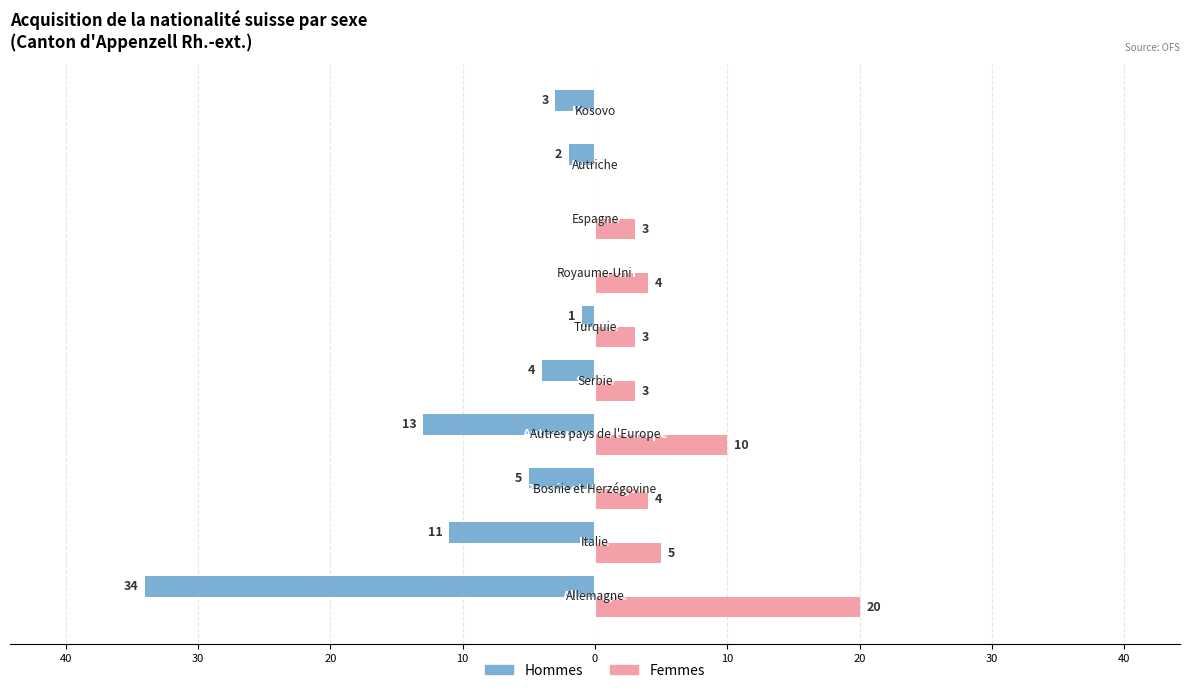

How many values in the Hommes series exceed -3?

4